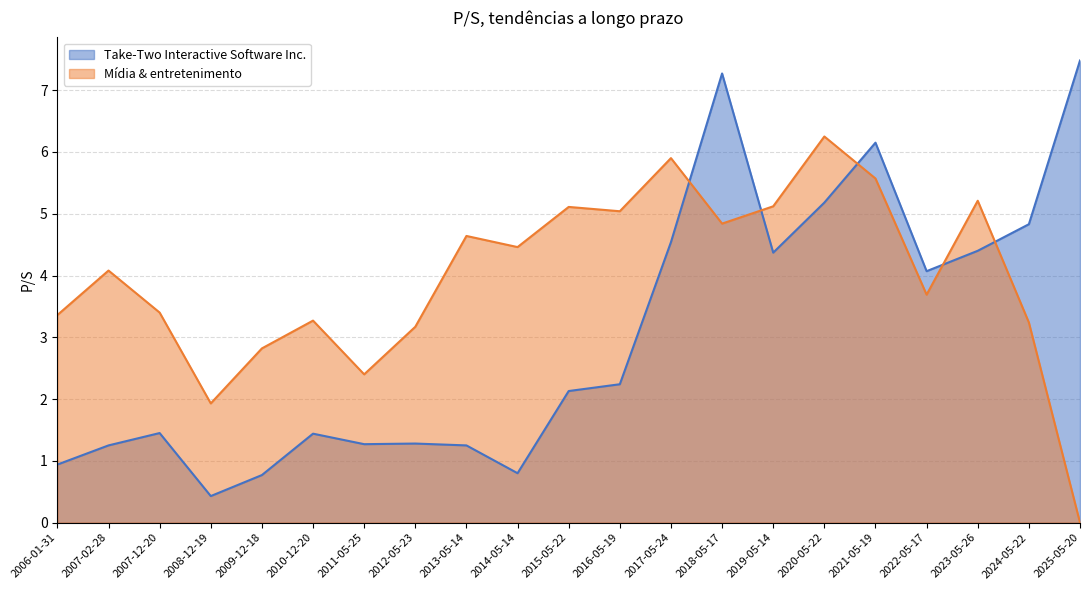

Which series changed the most between 2006-01-31 and 2009-12-18?

Mídia & entretenimento